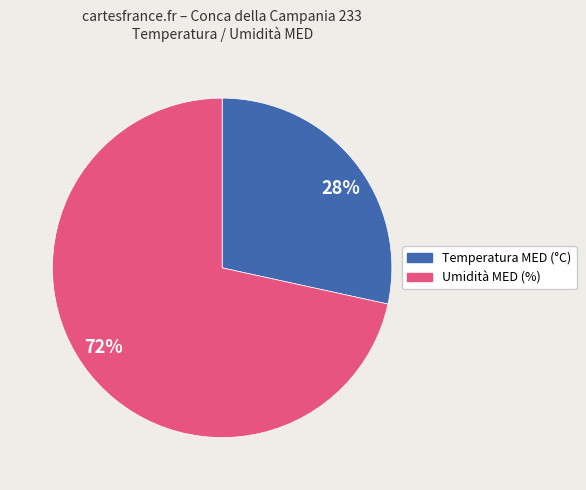

Is 72% the majority of the pie?

Yes